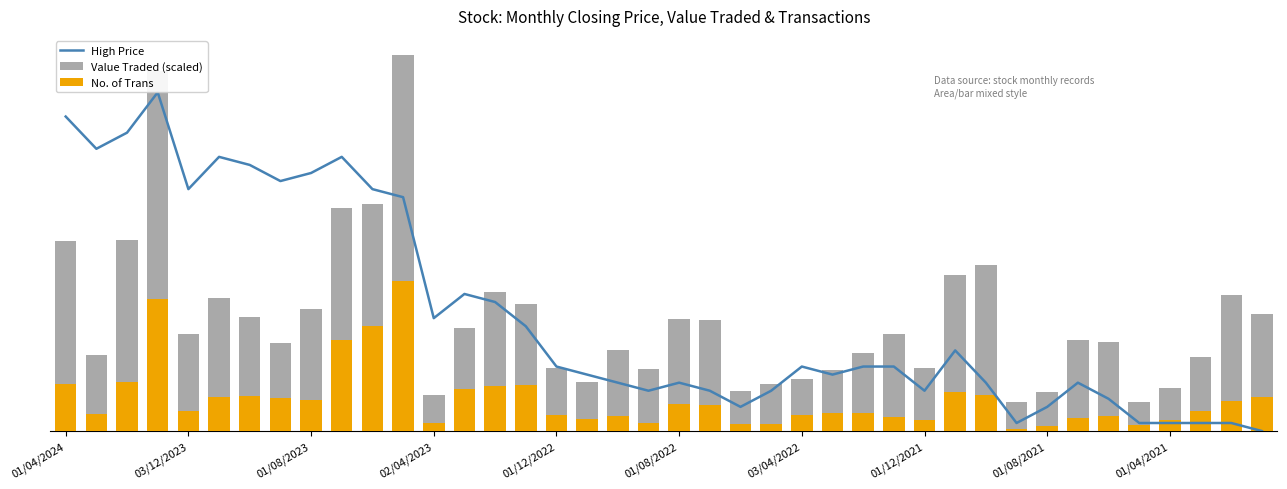

What is the sum of all No. of Trans values?

687.9